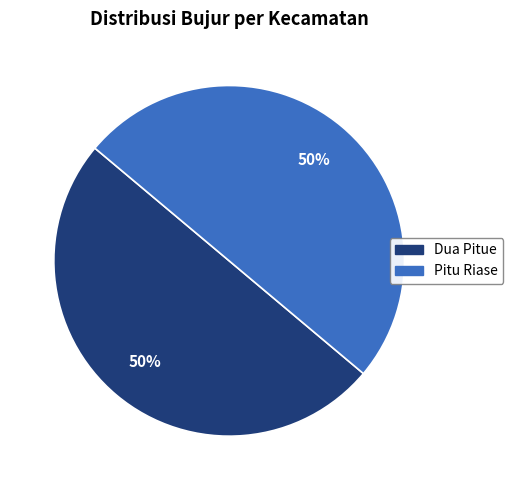

To the nearest percent, what percentage of the pie is Pitu Riase?

50%